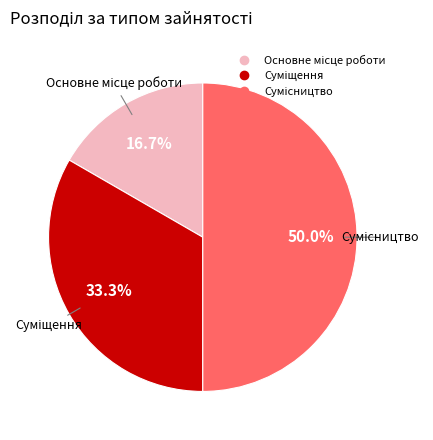

To the nearest percent, what is the combined percentage of Сумісництво and Суміщення?

83%